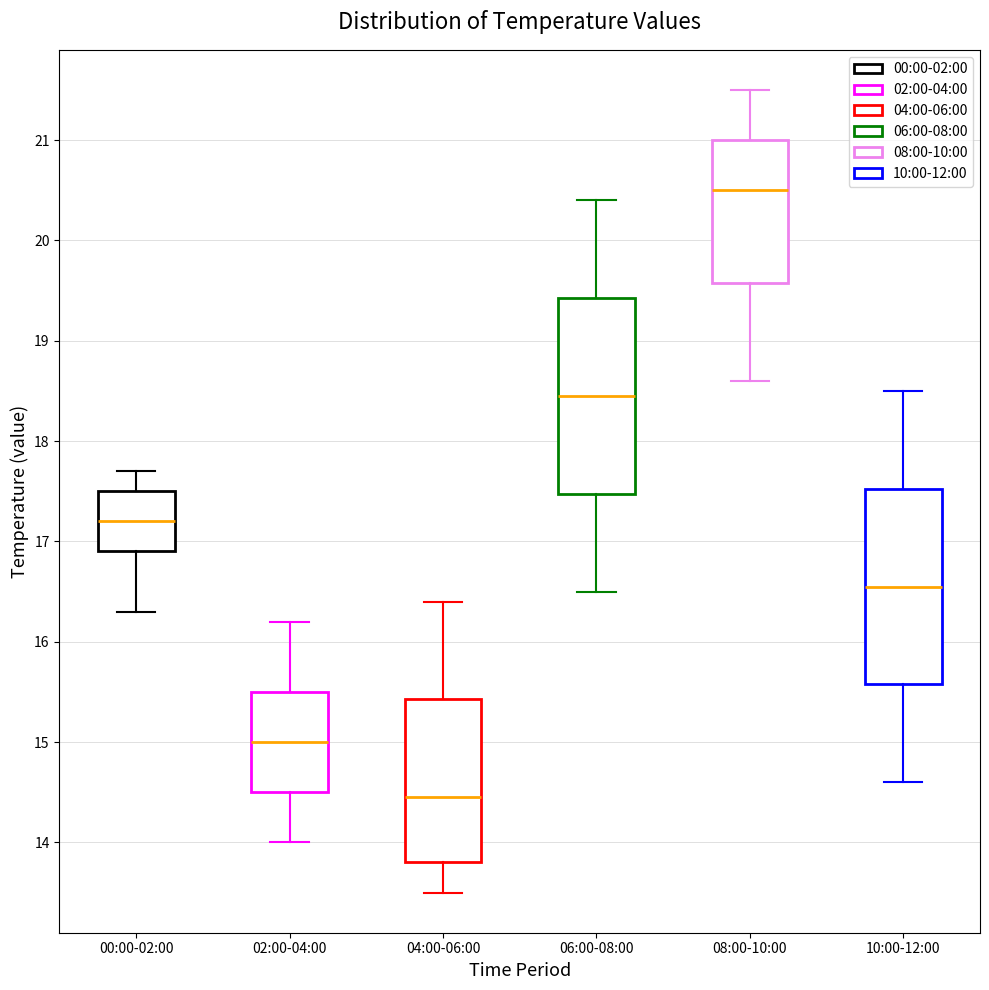

Which box's median line is the lowest?

04:00-06:00